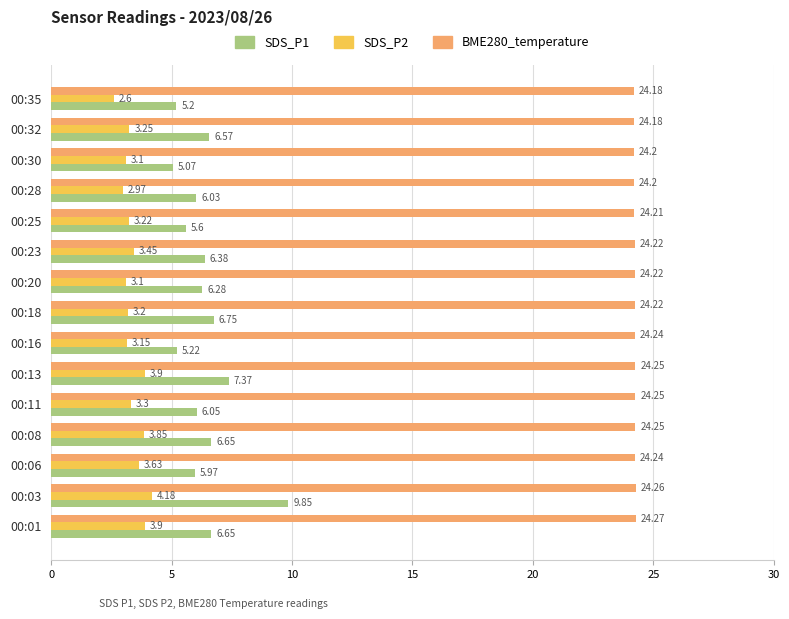

Which series has the widest spread of values?

SDS_P1